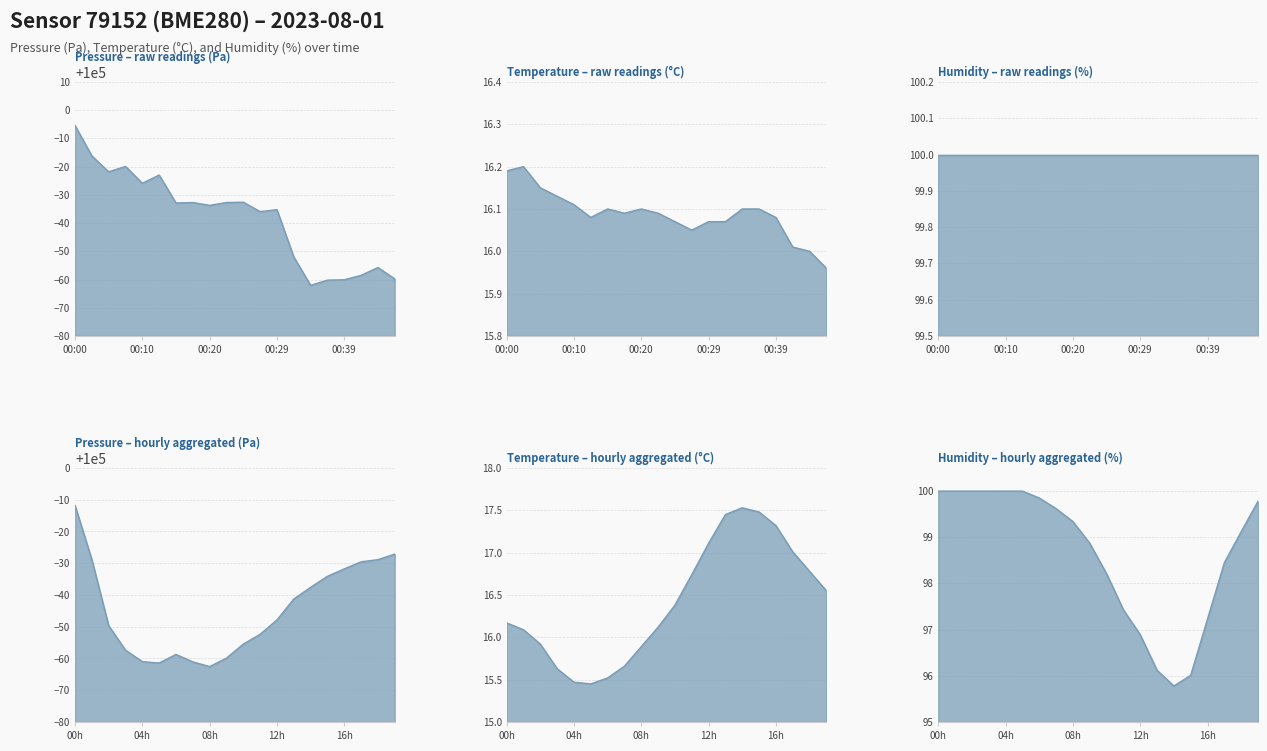

True or false: Temperature – hourly aggregated (°C) line and Temperature – raw readings (°C) line cross at least once.

True